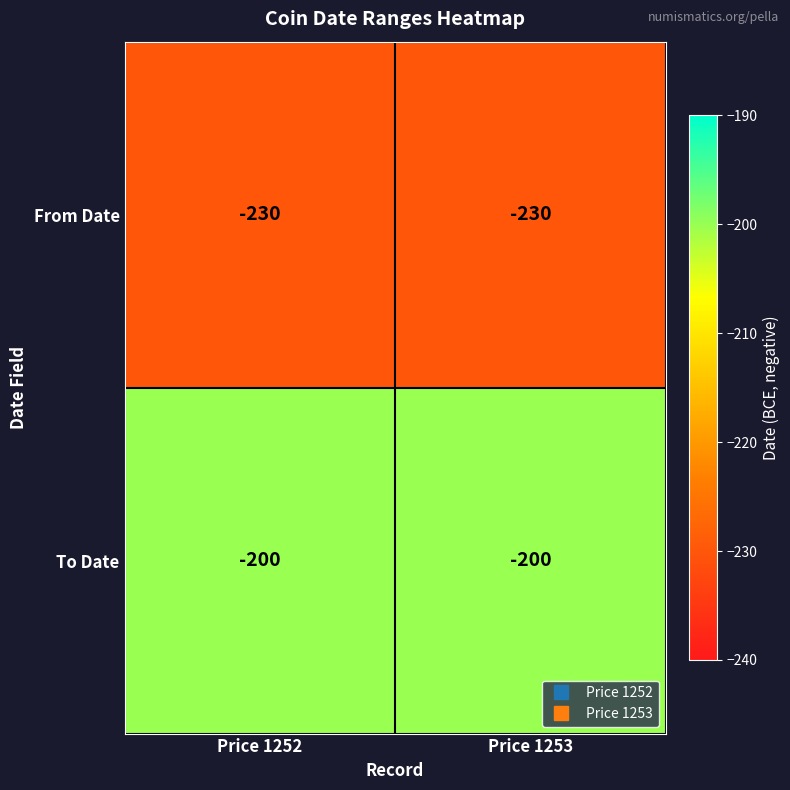

True or false: To Date has a value of -53 at Price 1253.

False